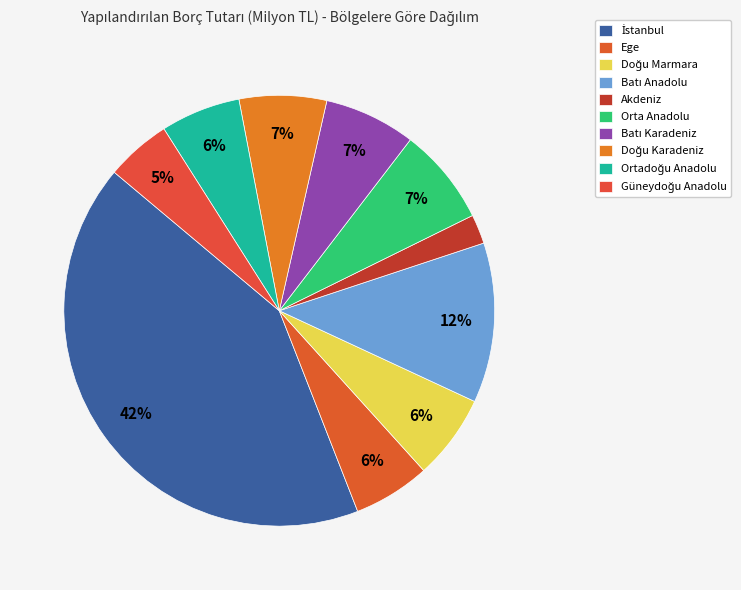

To the nearest percent, what percentage of the pie is İstanbul?

42%